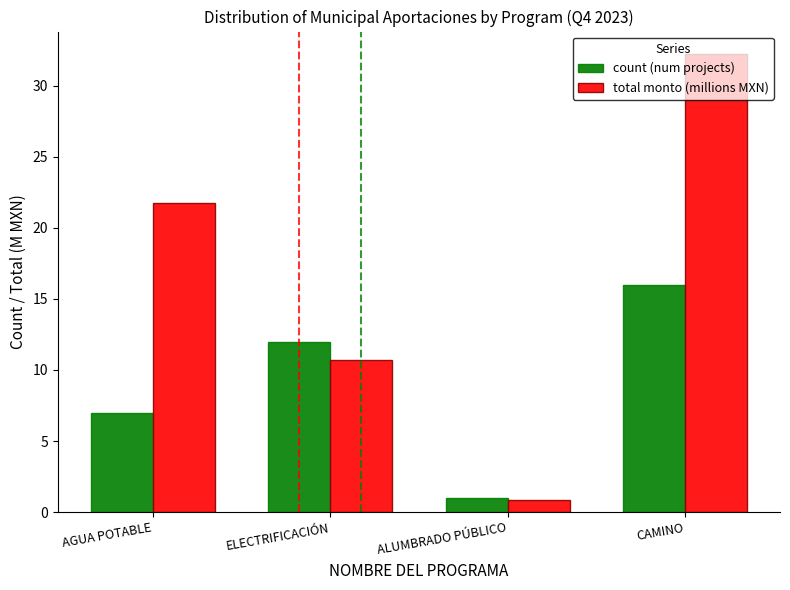

What is the difference between the highest and lowest values at AGUA POTABLE?

14.7